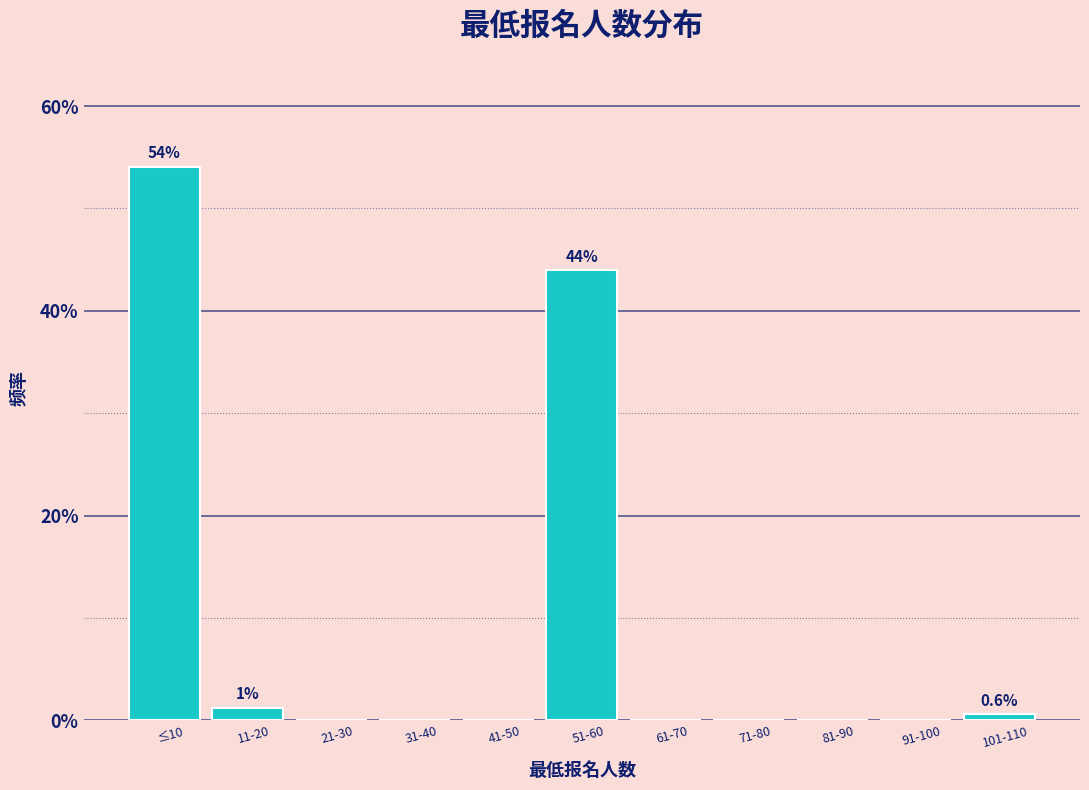

Reading right to left, extract all data points from this chart.

101-110=0.6	91-100=0.0	81-90=0.0	71-80=0.0	61-70=0.0	51-60=44.0	41-50=0.0	31-40=0.0	21-30=0.0	11-20=1.3	≤10=54.1